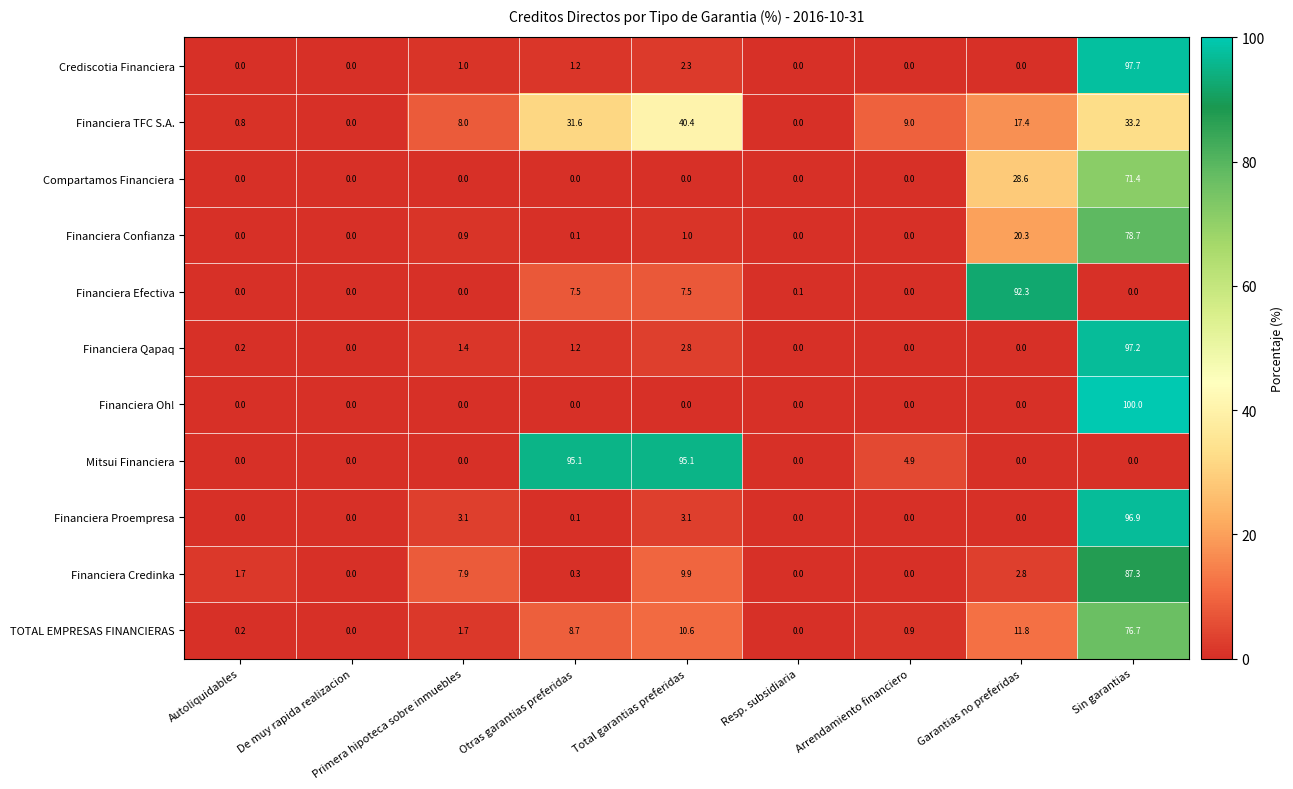

Where does the TOTAL EMPRESAS FINANCIERAS series first go above 1?

Primera hipoteca sobre inmuebles